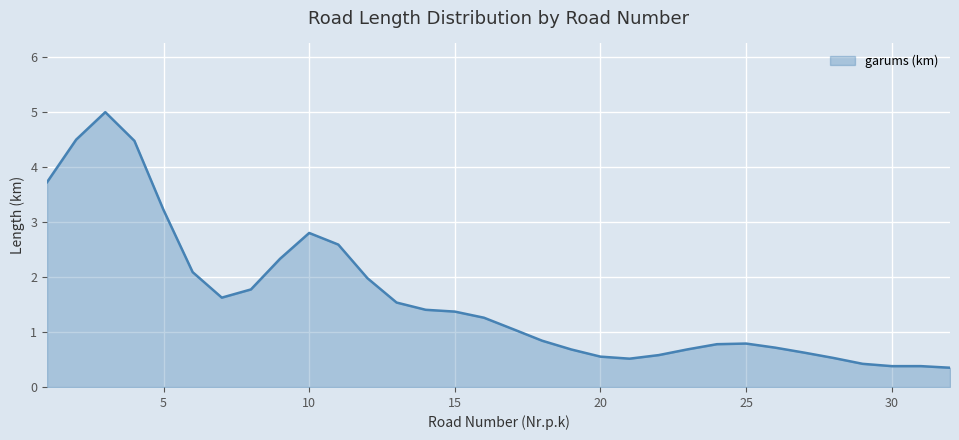

What is the maximum value shown in the chart?

5.0